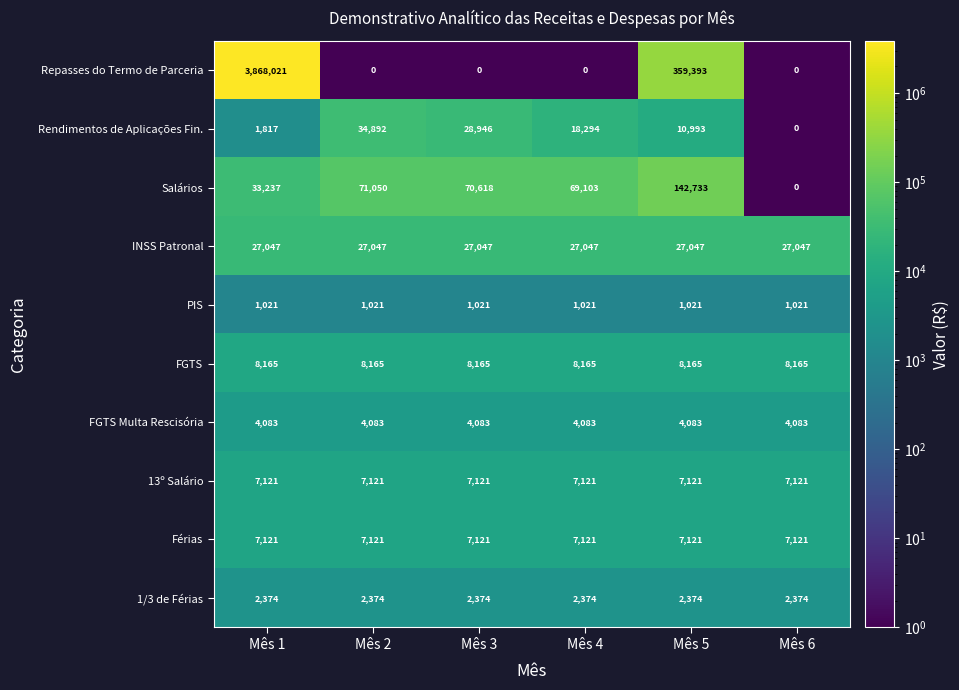

What is the sum of the Salários values at Mês 5 and Mês 4?

211836